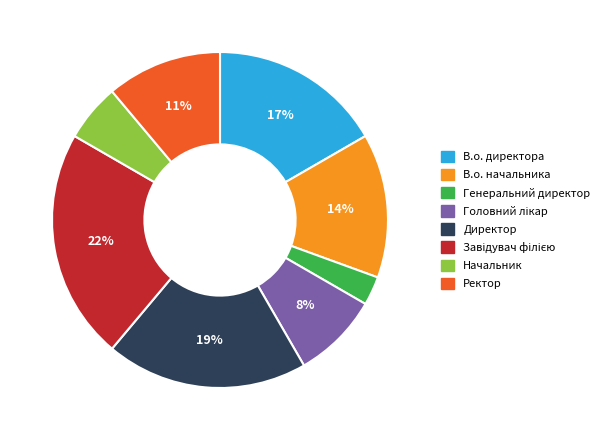

What is the ratio of the value at Ректор to the value at В.о. начальника?

0.8